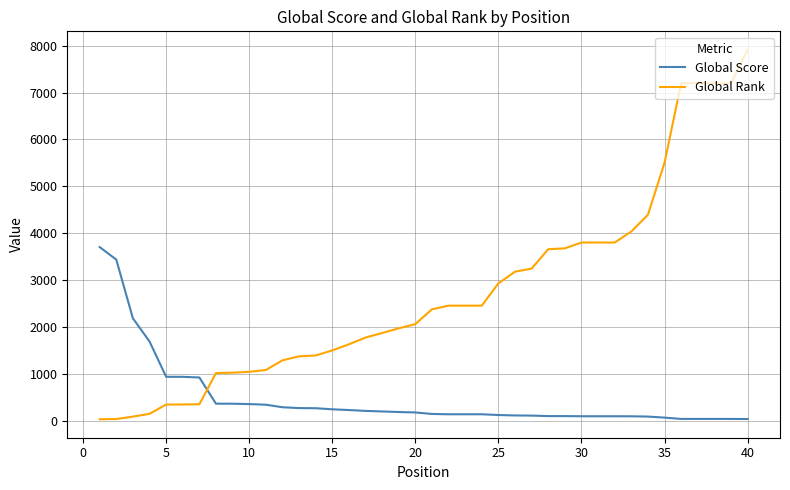

What is the lowest value of the Global Rank series?

38